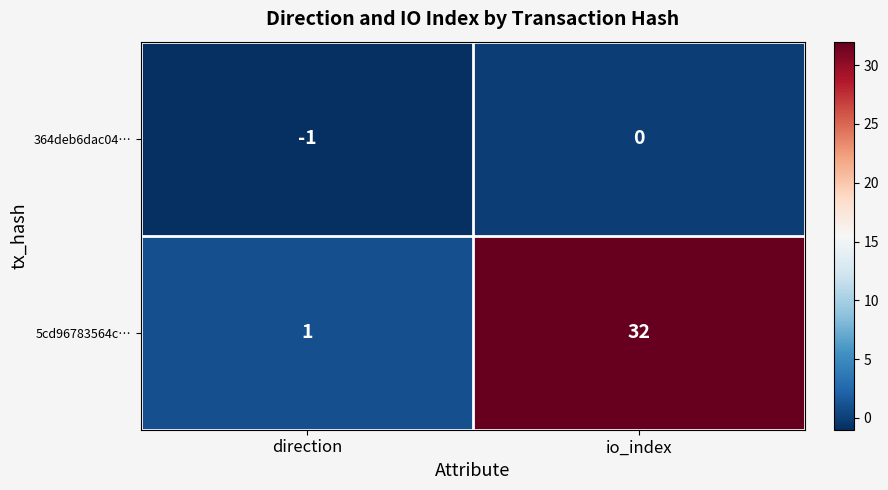

List the series in order of their overall mean, lowest first.

364deb6dac04…, 5cd96783564c…